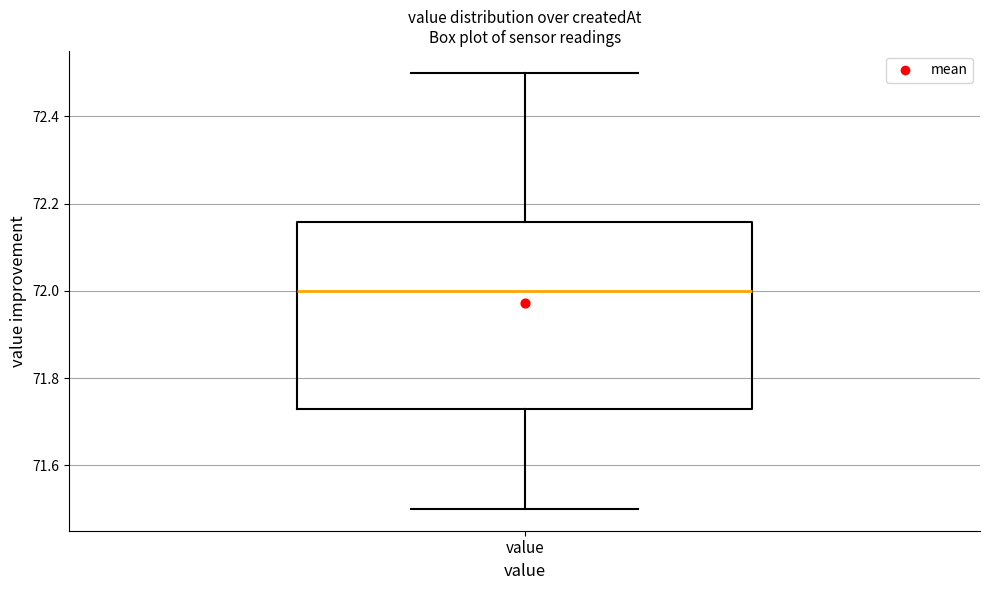

Where does the median line of the box for value sit on the y-axis? The values are not printed on the chart, so give them approximately, as read against the axis.

72.00